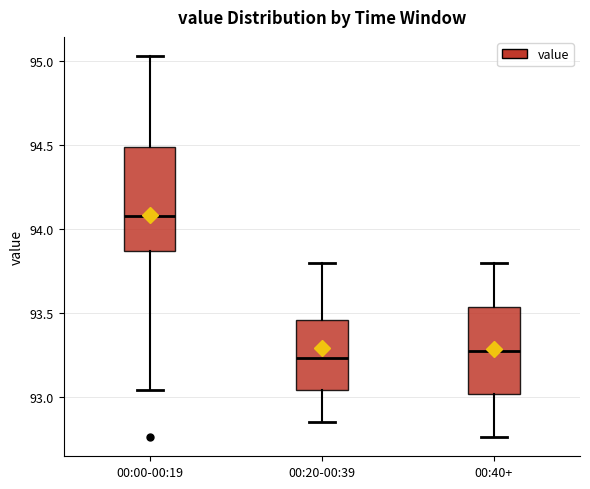

Reading left to right, transcribe this box plot: for each box, give where its median line is, the range the box spans, and where its two whiskers end, as read against the y-axis. The values are not printed on the chart, so give them approximately, as read against the axis.

00:00-00:19: median 94.10, box 93.85 to 94.50, whiskers 93.05 to 95.05
00:20-00:39: median 93.25, box 93.05 to 93.45, whiskers 92.85 to 93.80
00:40+: median 93.30, box 93.00 to 93.55, whiskers 92.75 to 93.80